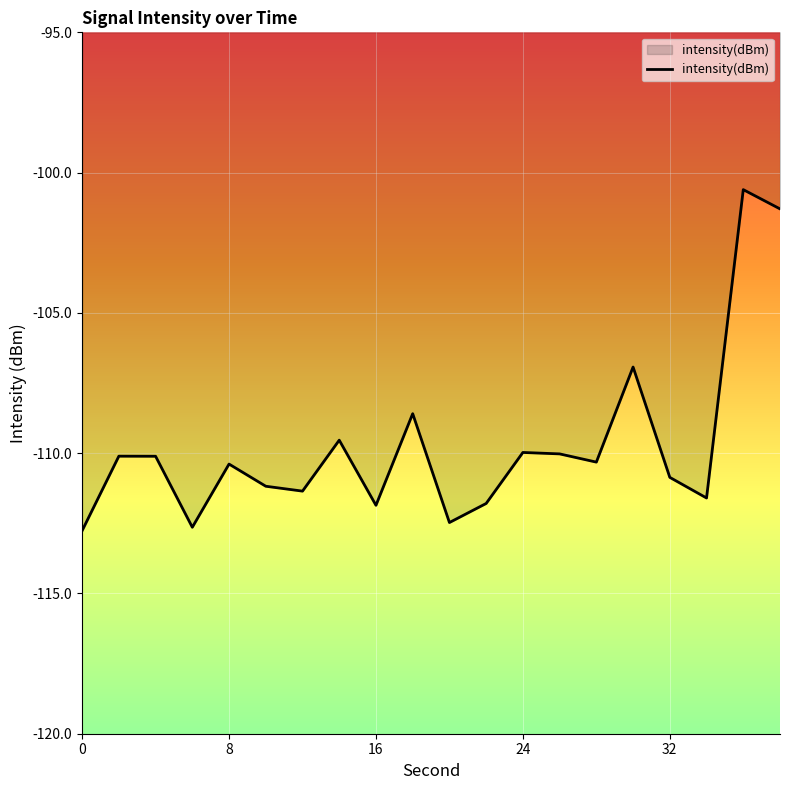

What is the maximum value shown in the chart?

-100.6